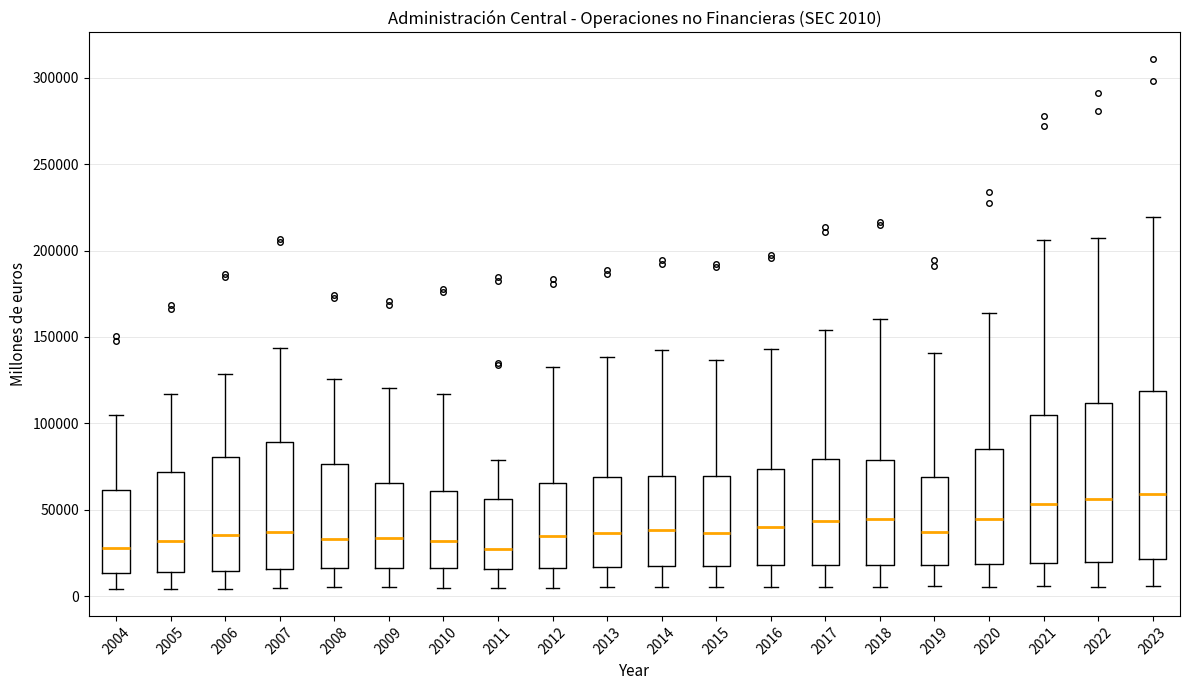

Which box is the tallest, from its lower edge to its upper edge?

2023